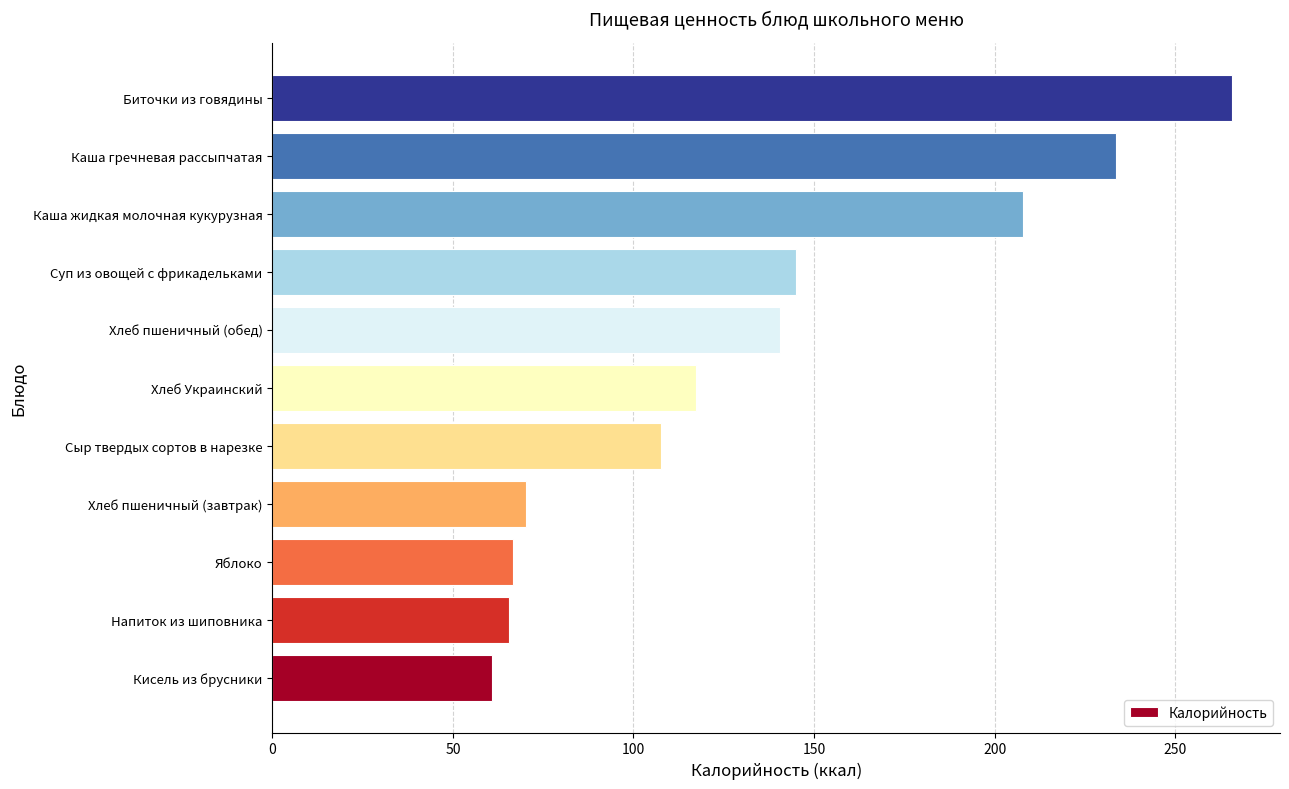

How many data points are above 117?

6